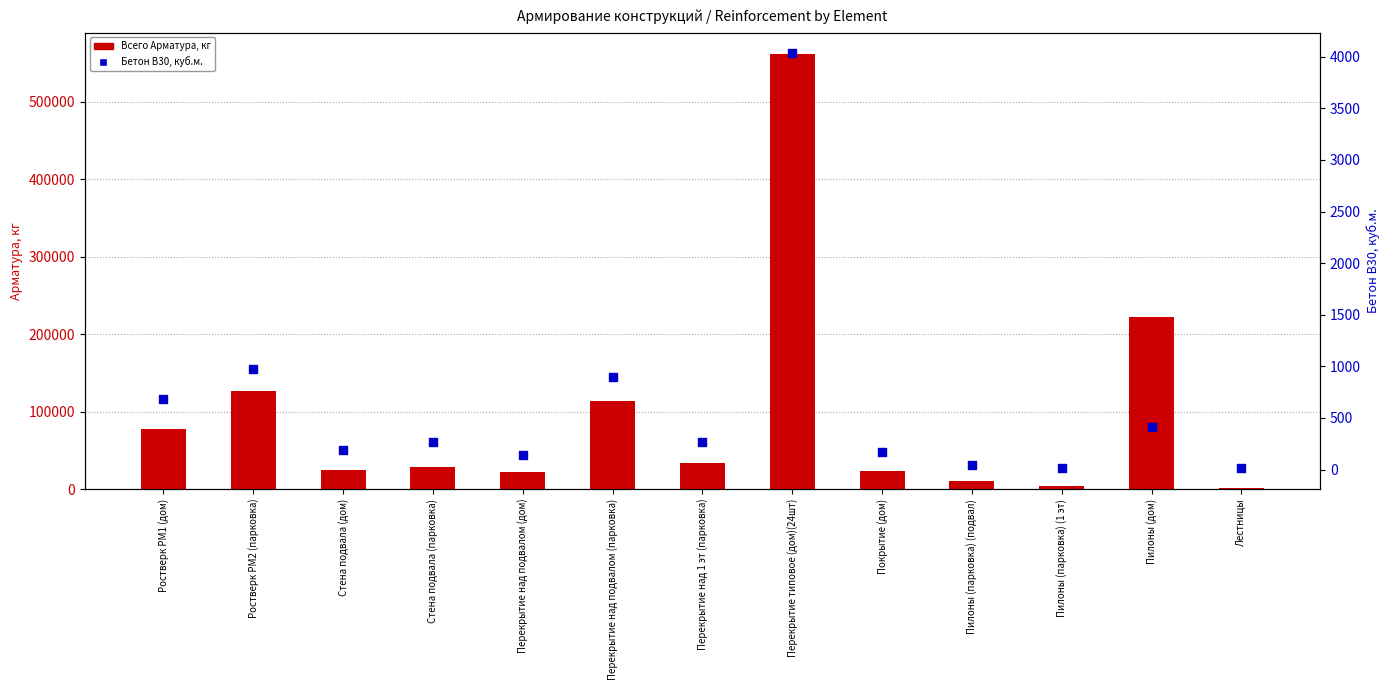

Which series has the largest Y range (max minus min)?

Всего Арматура, кг